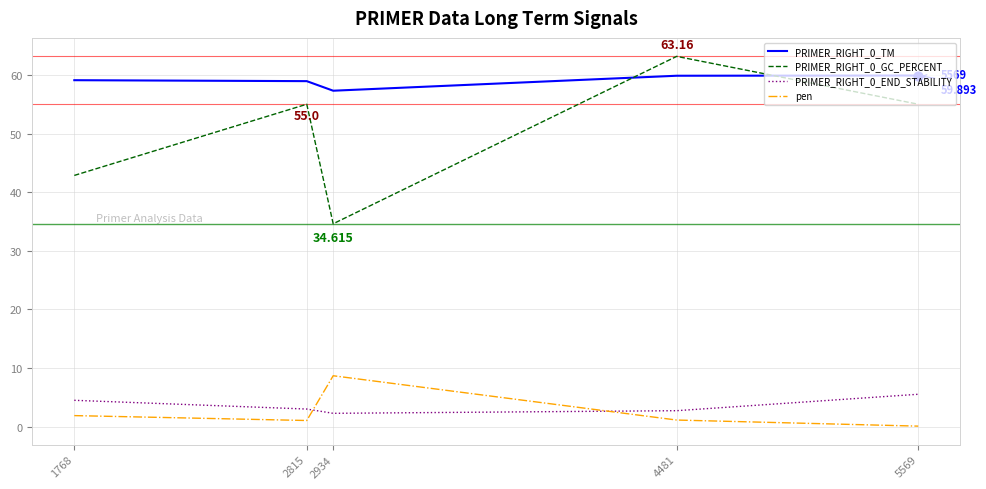

True or false: pen and PRIMER_RIGHT_0_TM cross at least once.

False